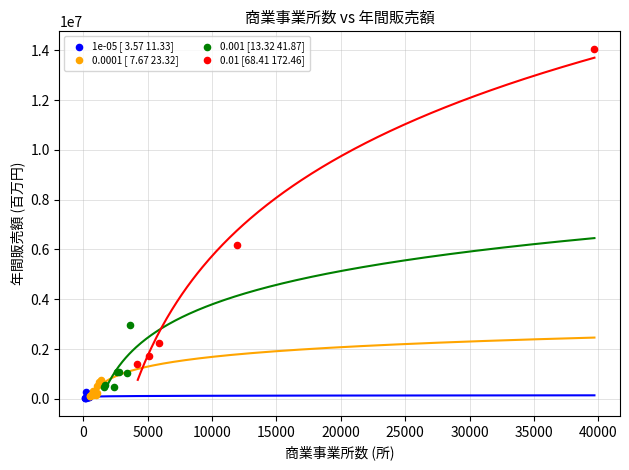

Which series contains the highest Y value?

0.01 [68.41 172.46]